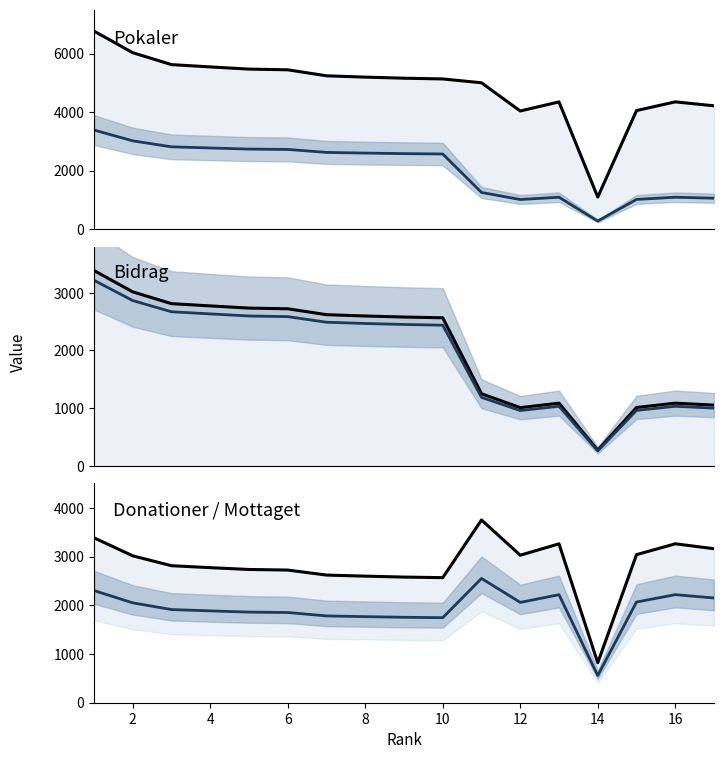

What is the difference between the highest and lowest values at 16?

3404.3